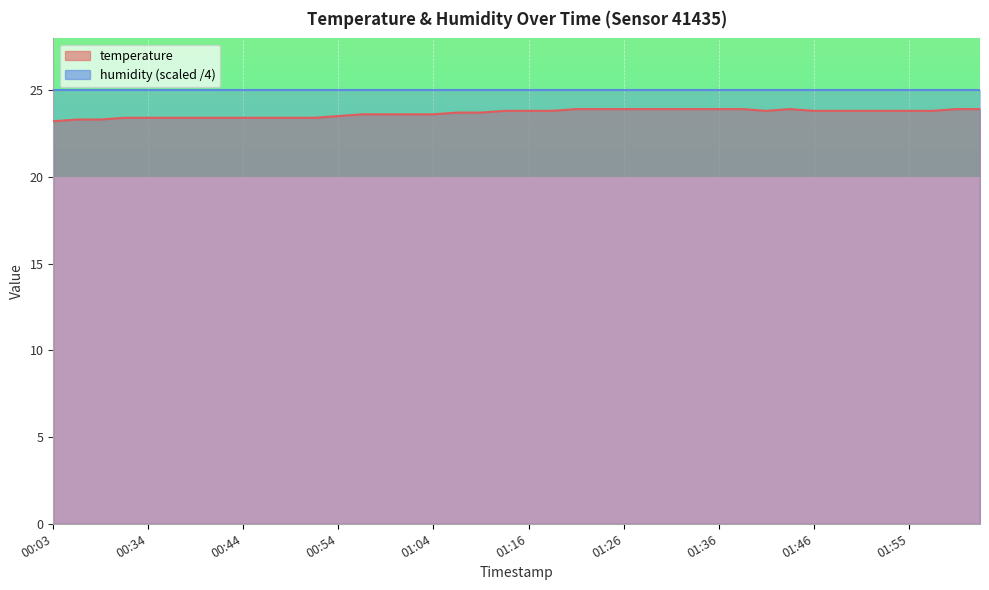

At which category does the data reach its first local peak?

01:43